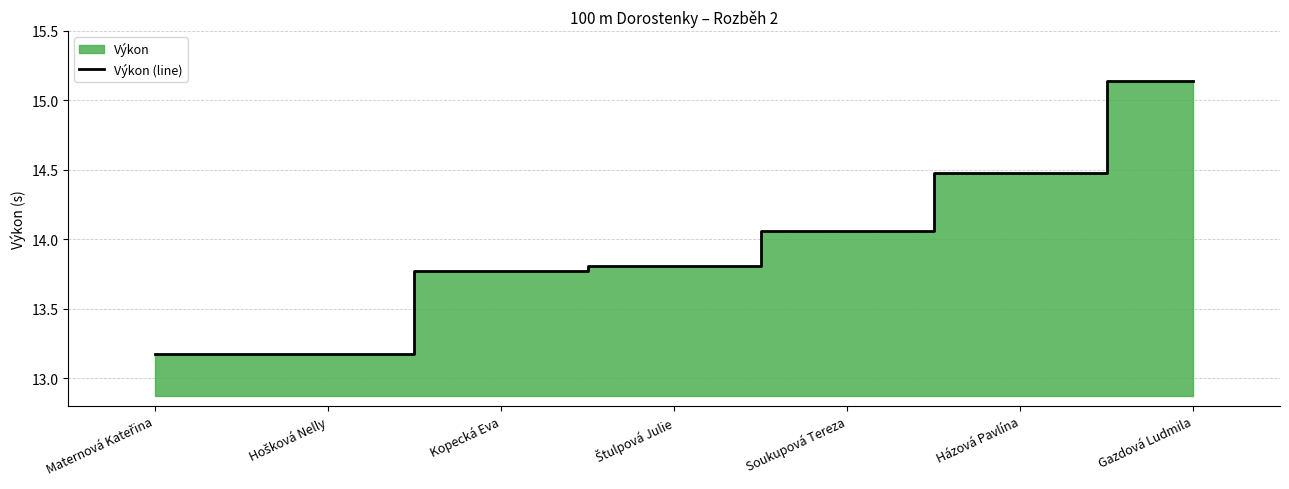

Count the number of categories in the chart.

7